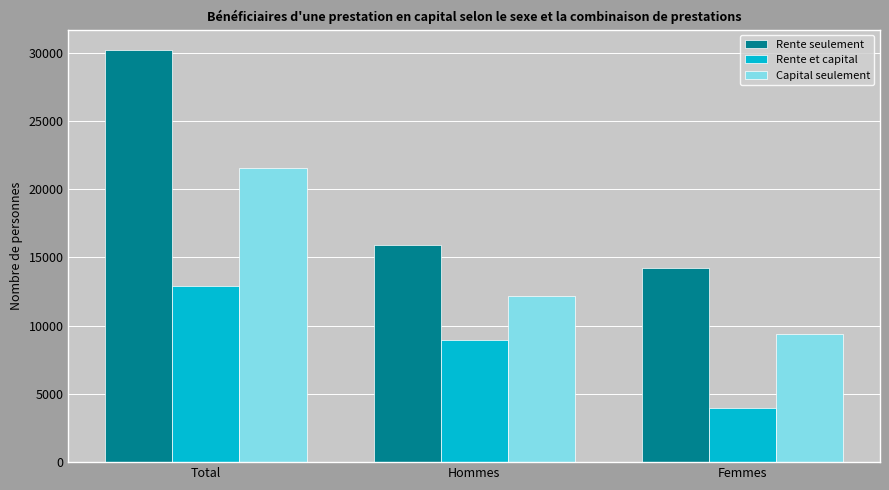

Count the Rente et capital values in the range 3962 to 12927.

3